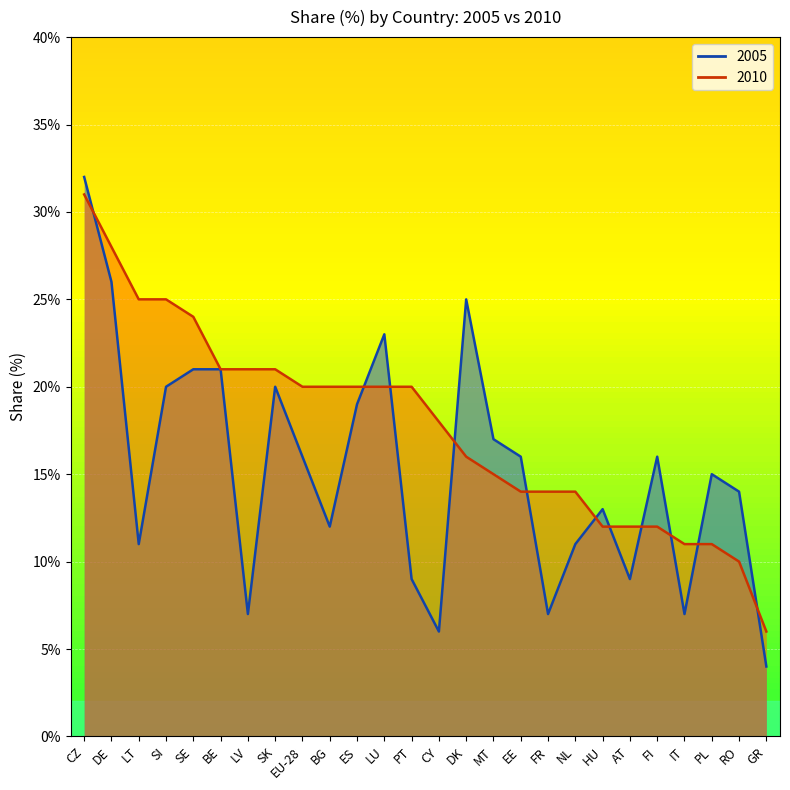

What is the label of the 7th point from the left?

LV